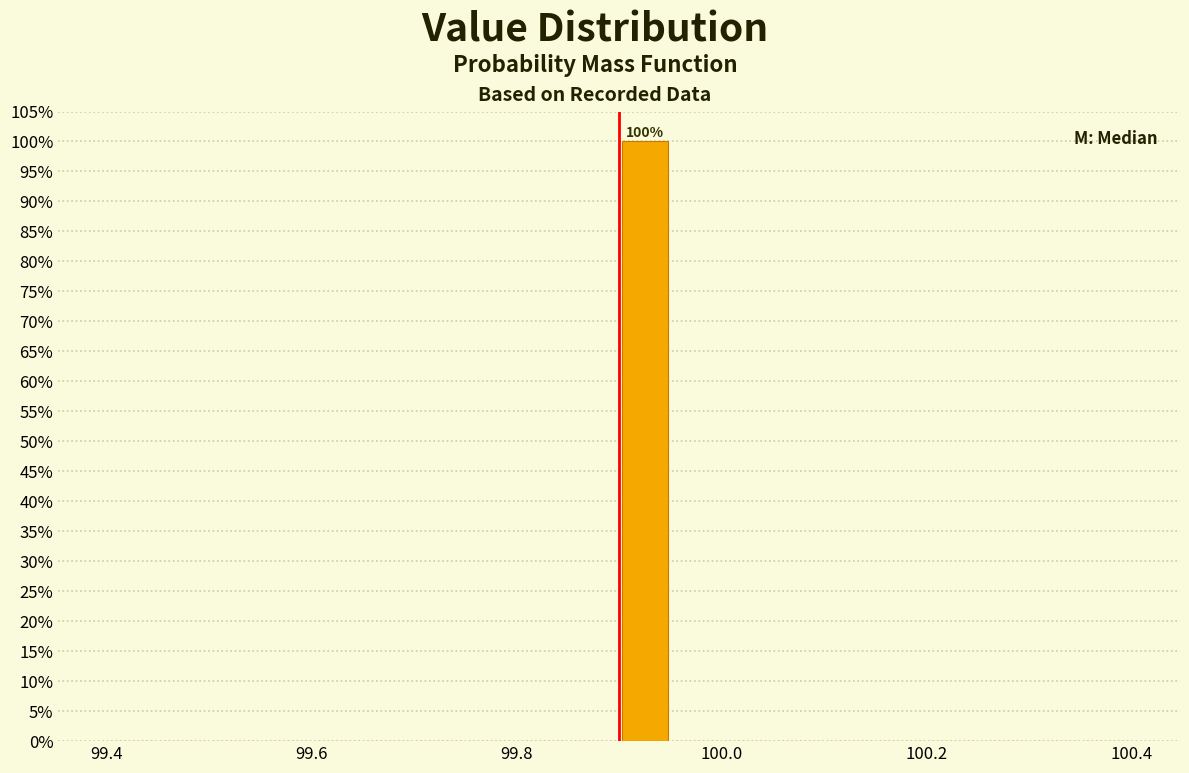

Around what value on the x-axis is the tallest bar? Give the approximate position of its centre, as read against the axis.

99.92